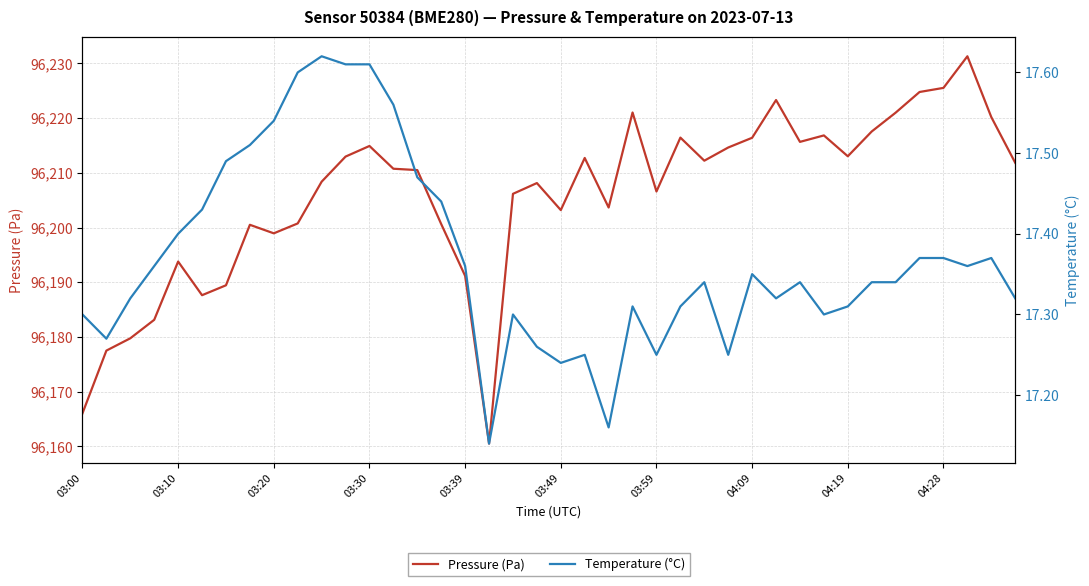

Is it true that Pressure (Pa) equals 172806.3 at 03:30?

False